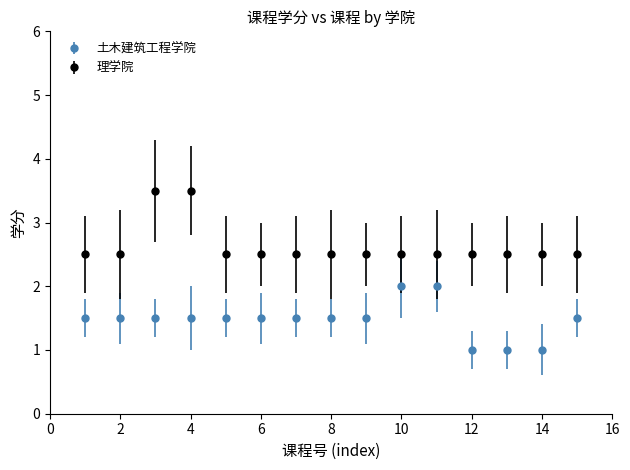

Which series has the largest total across all categories?

理学院